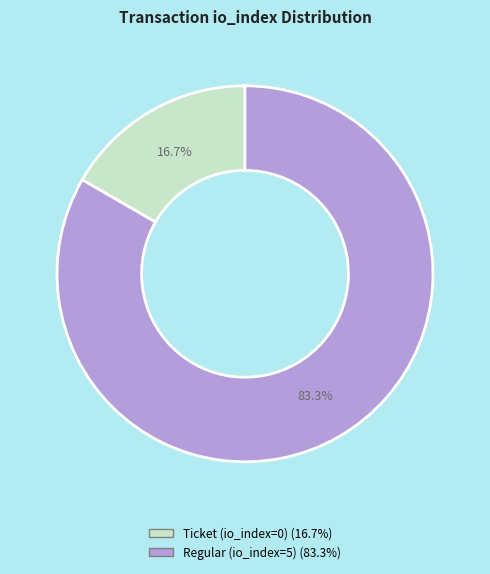

Is it true that Regular (io_index=5) is 93% of the pie?

False